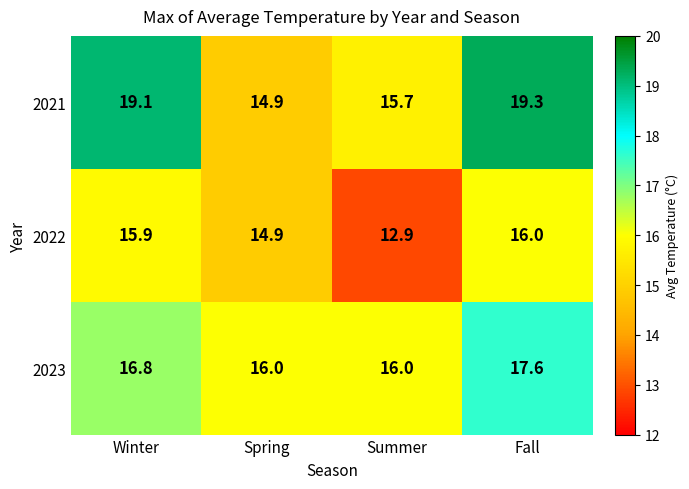

What is the maximum value shown in the chart?

19.3